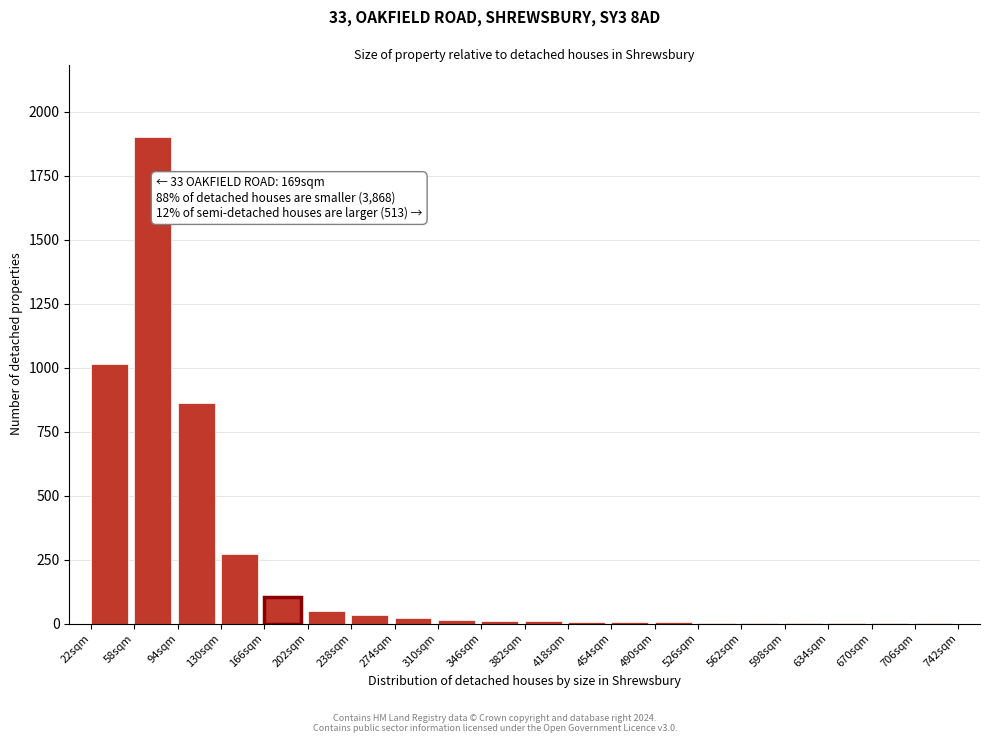

Is it true that the value at 130sqm is 66?

False